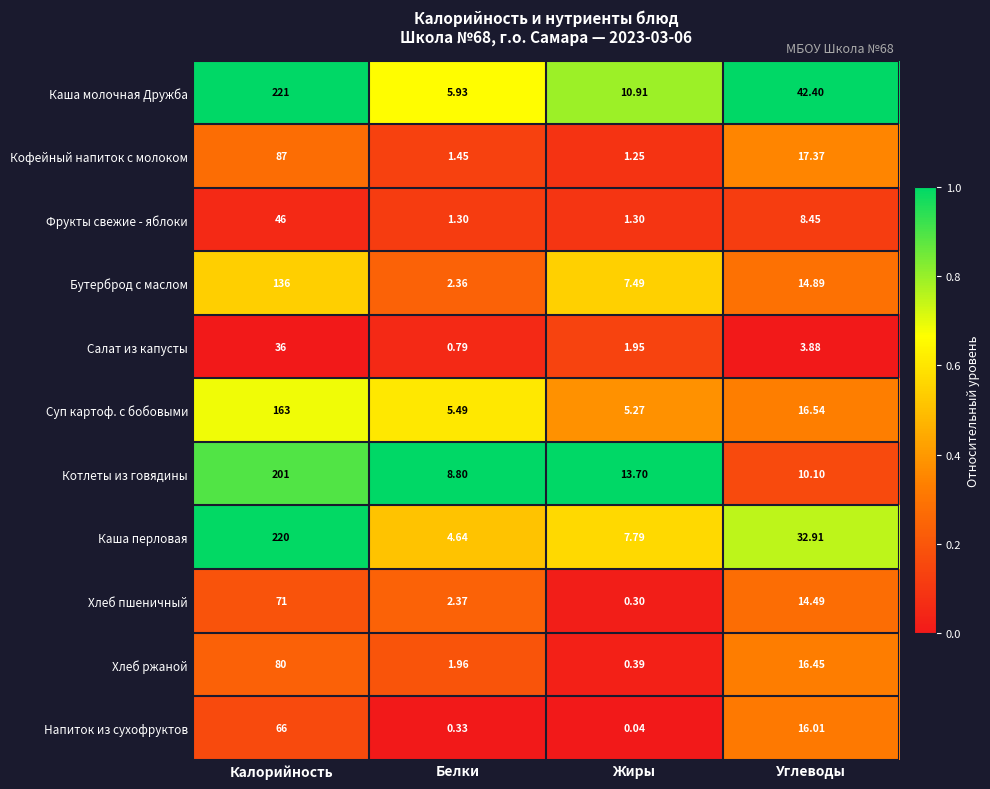

At Углеводы, list the series in order from largest to smallest.

Каша молочная Дружба, Каша перловая, Кофейный напиток с молоком, Суп картоф. с бобовыми, Хлеб ржаной, Напиток из сухофруктов, Бутерброд с маслом, Хлеб пшеничный, Котлеты из говядины, Фрукты свежие - яблоки, Салат из капусты